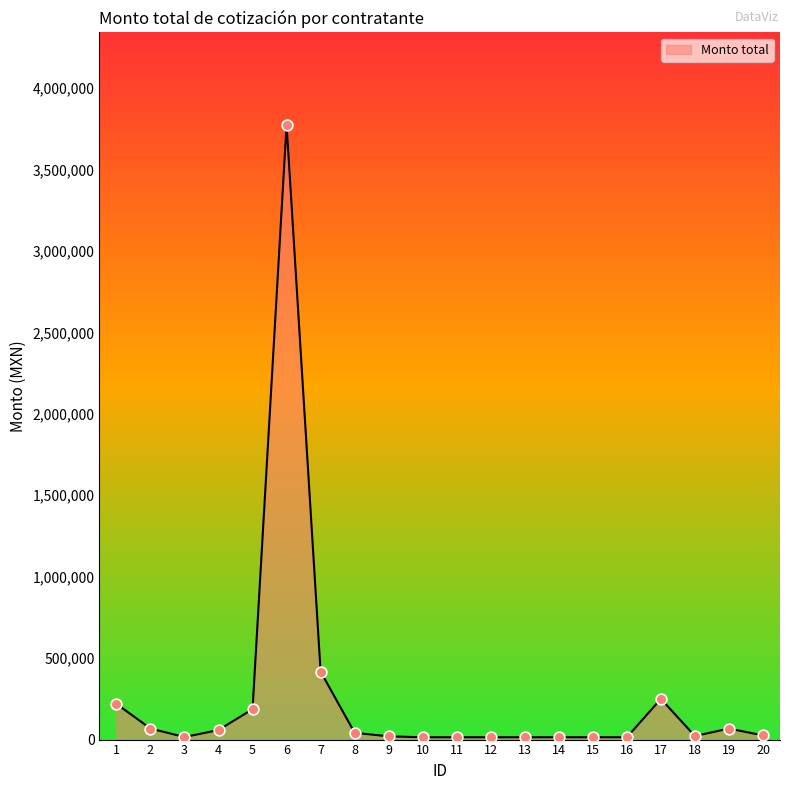

Which has a higher value, 19 or 17?

17